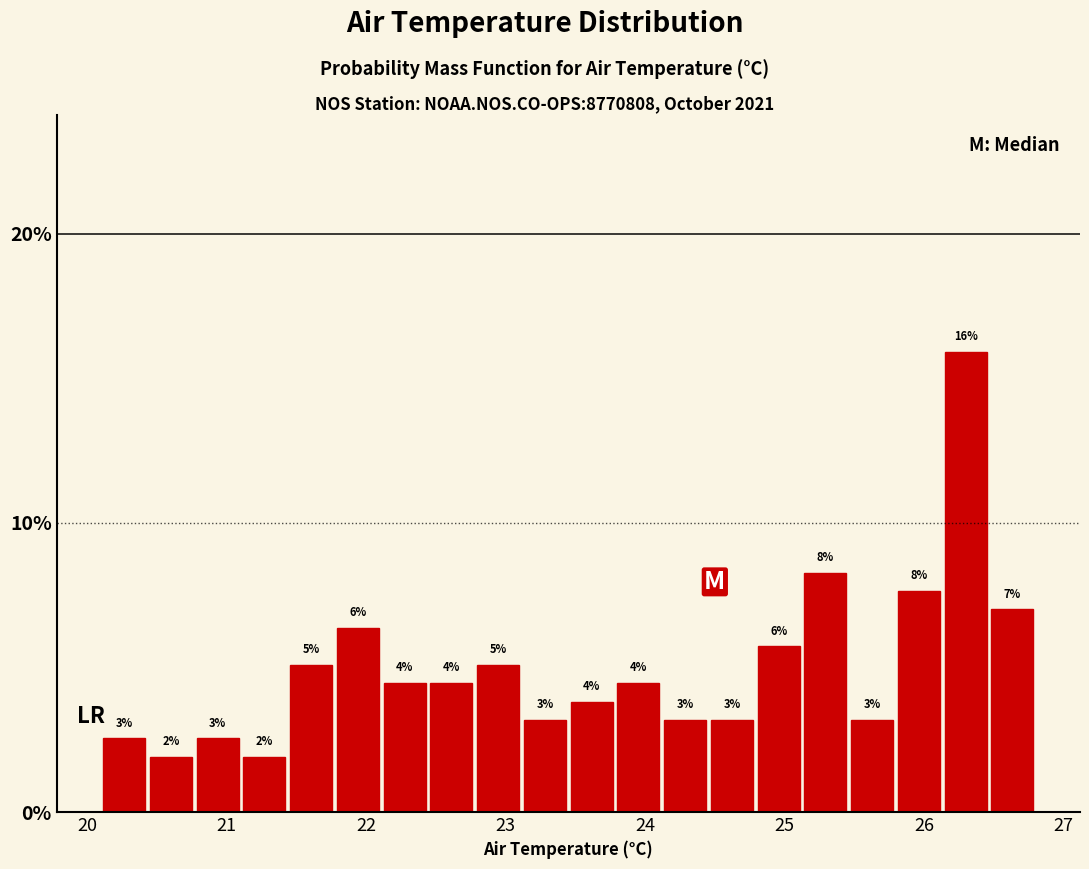

Around what value on the x-axis is the tallest bar? Give the approximate position of its centre, as read against the axis.

26.3